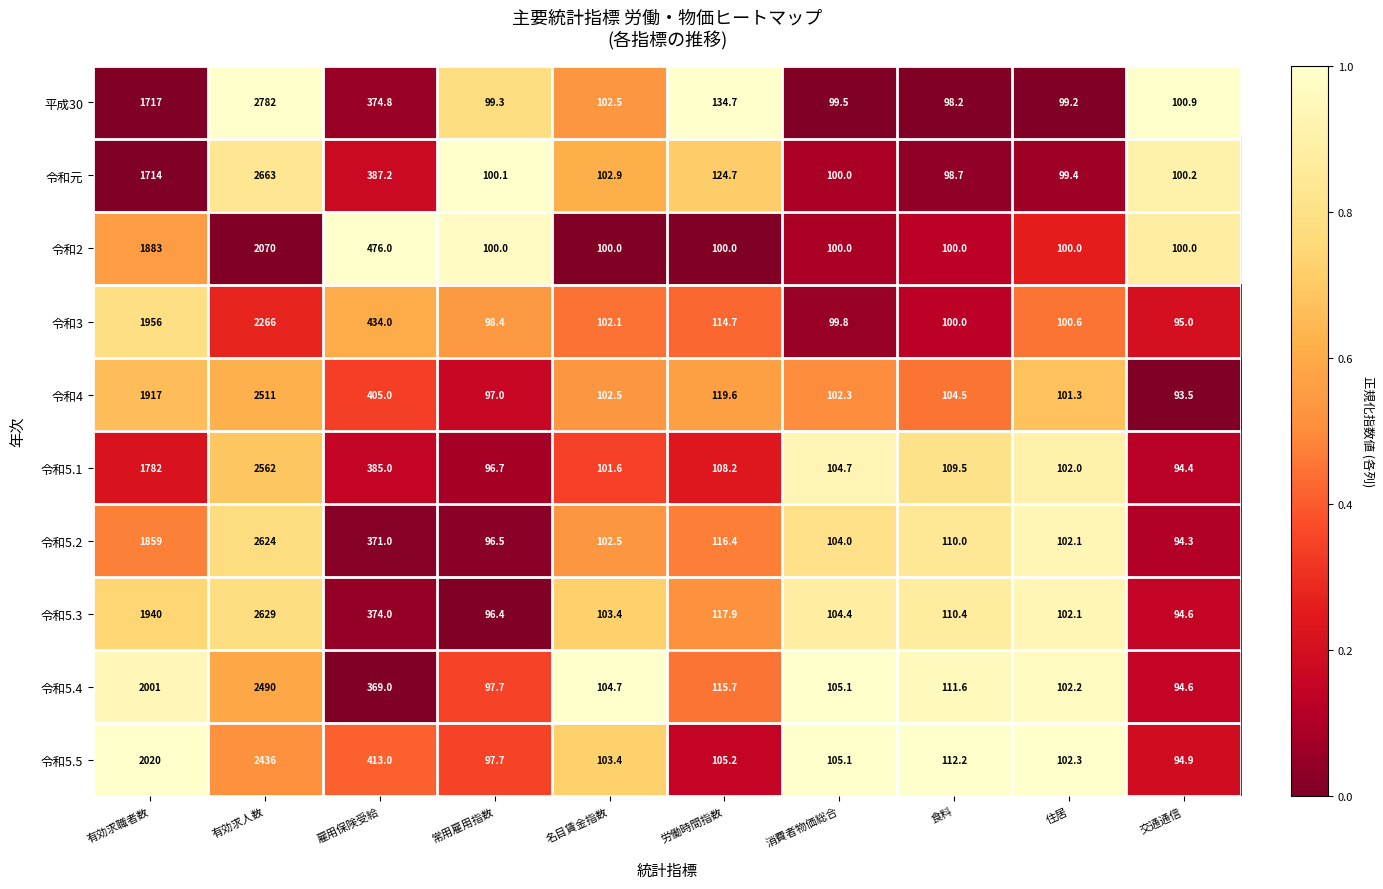

What is the difference between the second highest and minimum values in the 平成30 series?

1618.8